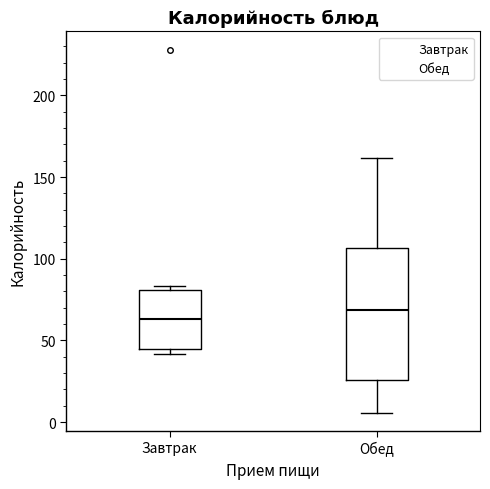

Where is the upper edge of the box for Обед on the y-axis? The values are not printed on the chart, so give them approximately, as read against the axis.

105